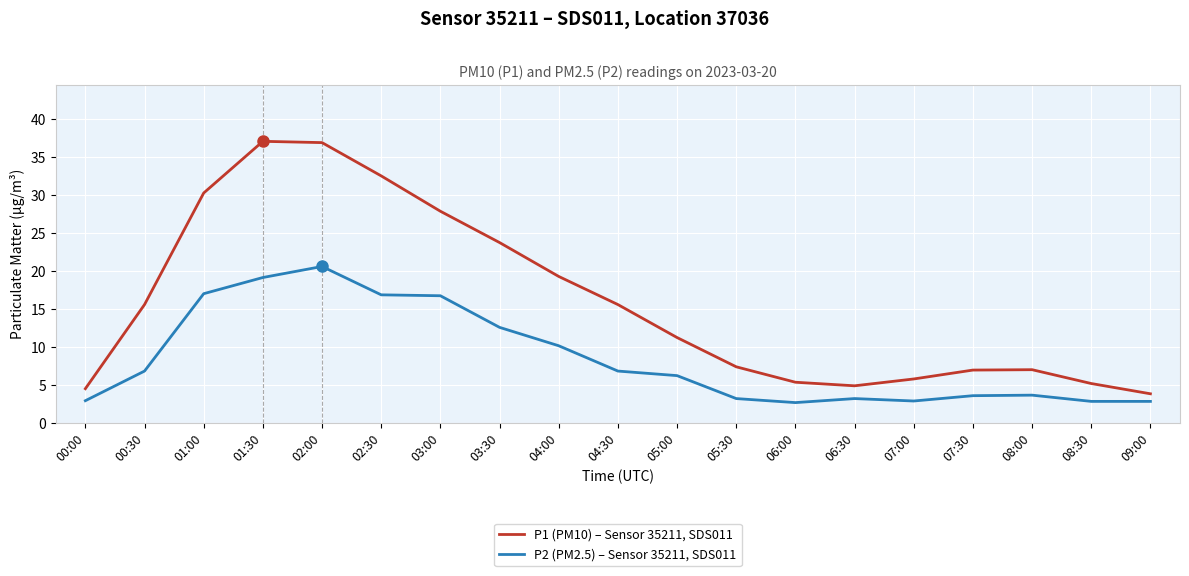

The P1 (PM10) – Sensor 35211, SDS011 series shows 4.4 at 05:00. True or false?

False